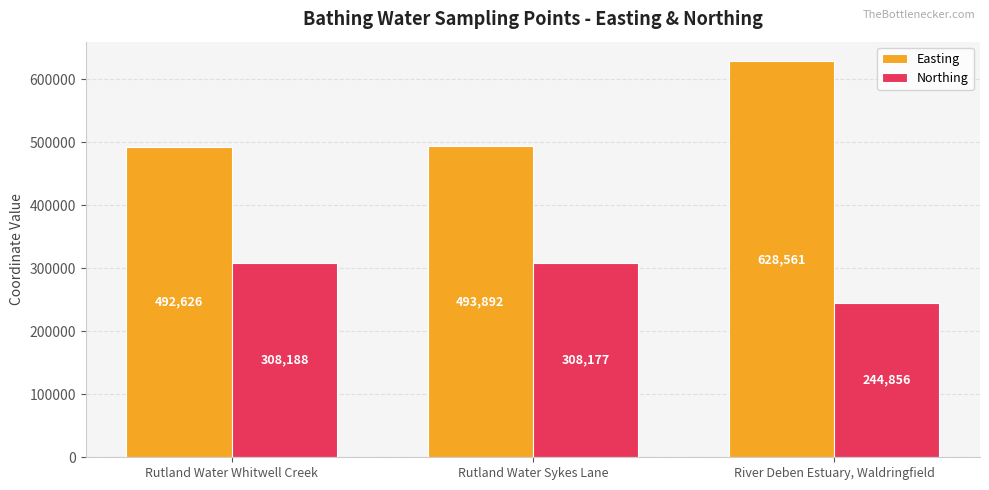

Reading left to right, list all the values displayed in this chart.

Easting: 492626	493892	628561
Northing: 308188	308177	244856